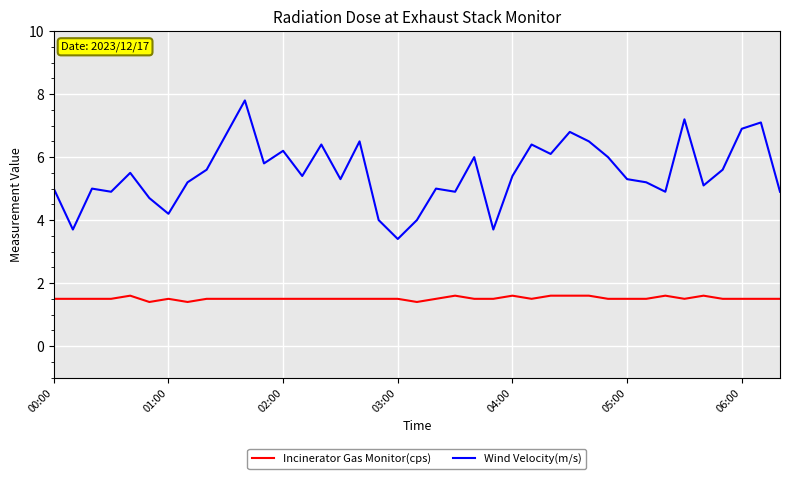

List the series in order of their overall mean, highest first.

Wind Velocity(m/s), Incinerator Gas Monitor(cps)